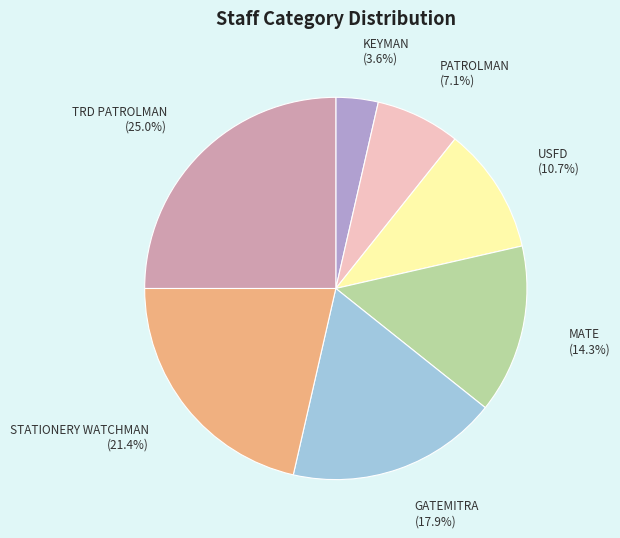

Combined, do PATROLMAN and MATE account for over 50%?

No